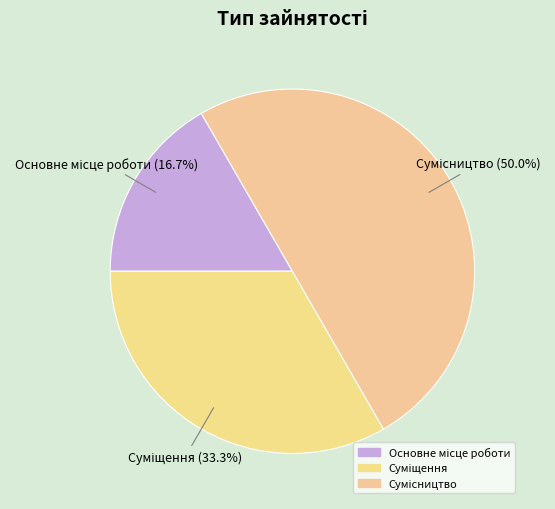

How many slices are in this pie chart?

3